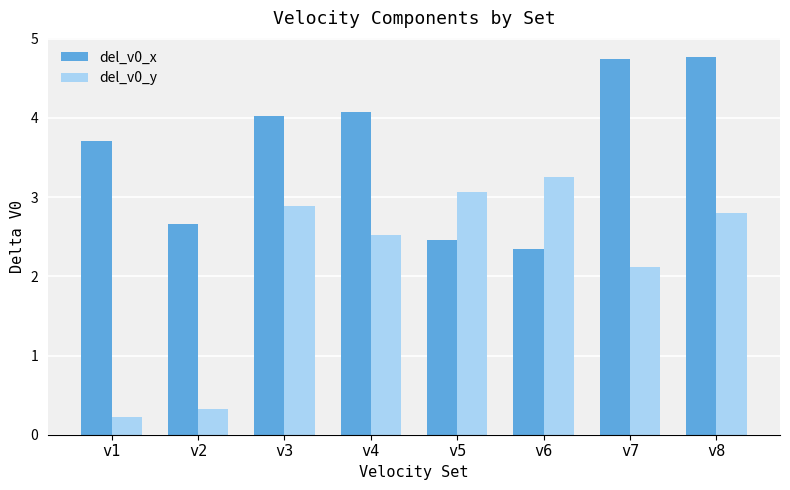

What is the difference between the maximum and minimum values in the del_v0_x series?

2.4